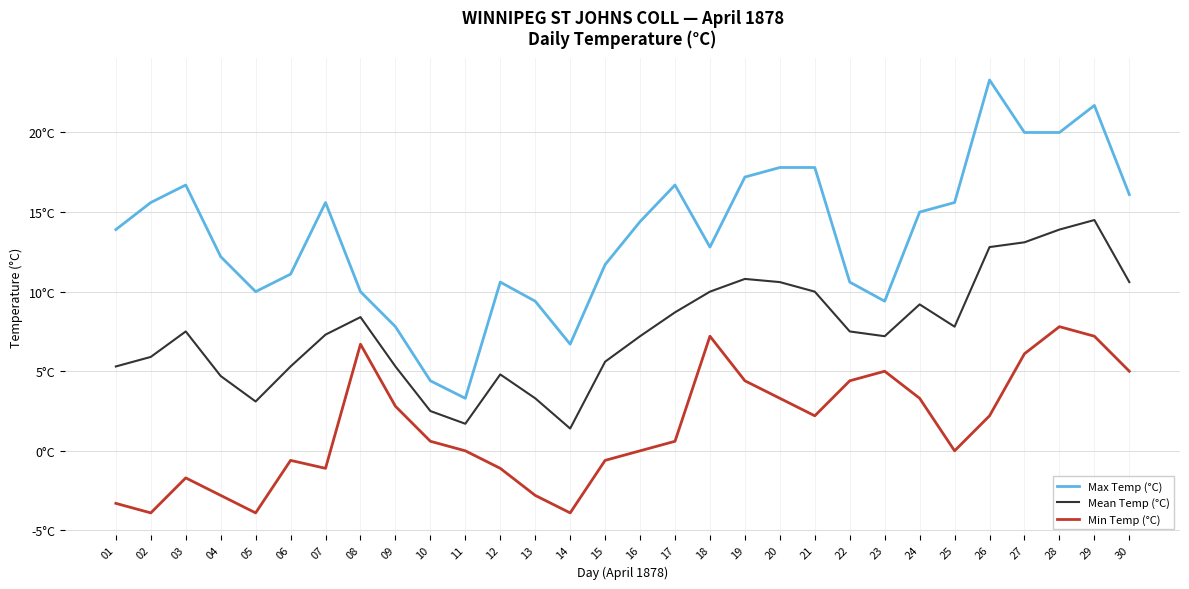

List the series in order of their overall mean, lowest first.

Min Temp (°C), Mean Temp (°C), Max Temp (°C)